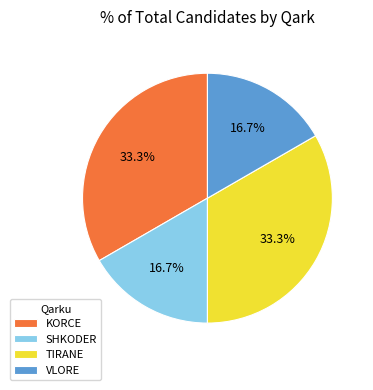

What is the ratio of the value at SHKODER to the value at KORCE?

0.5